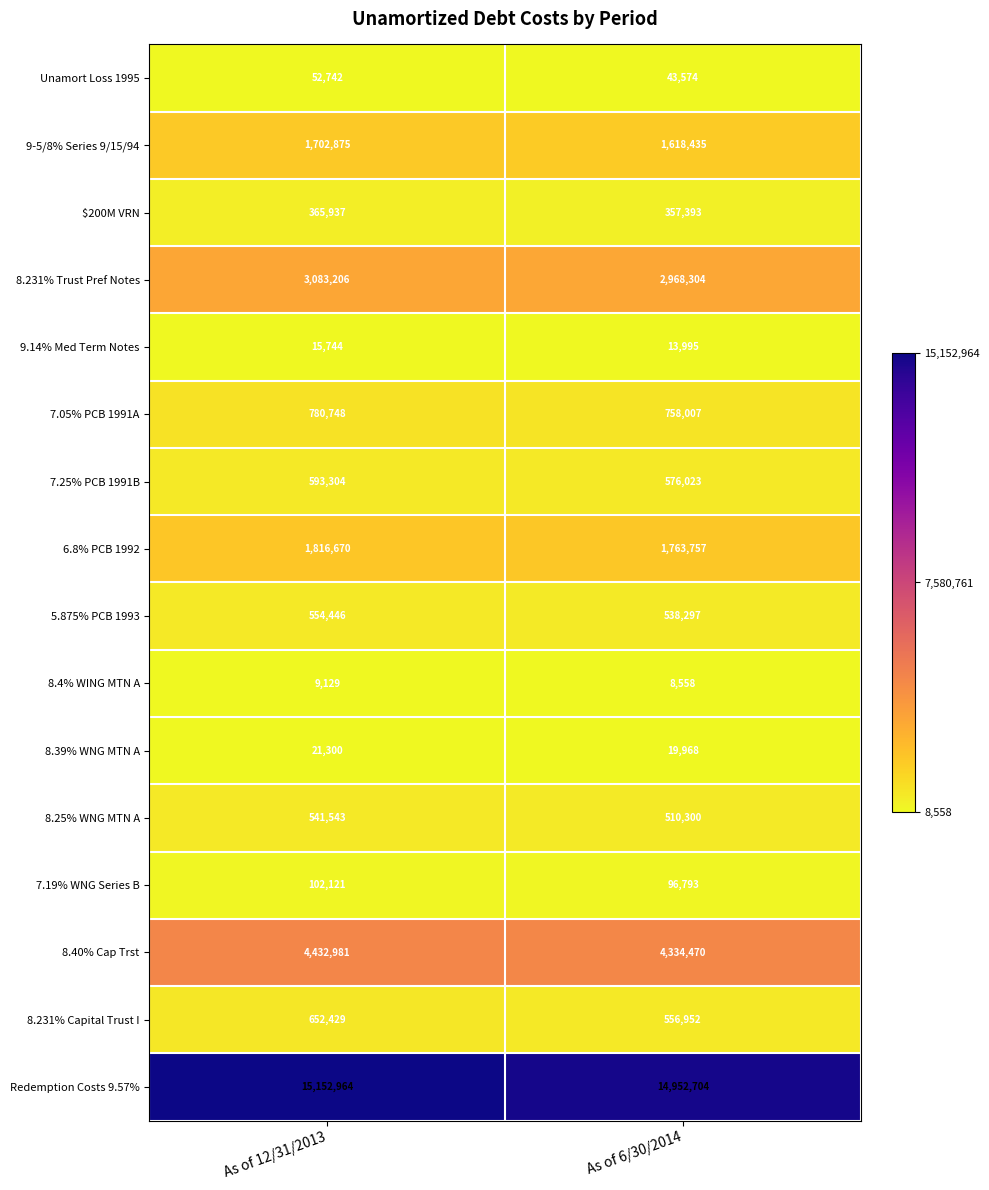

What is the average value of the 7.19% WNG Series B series?

99457